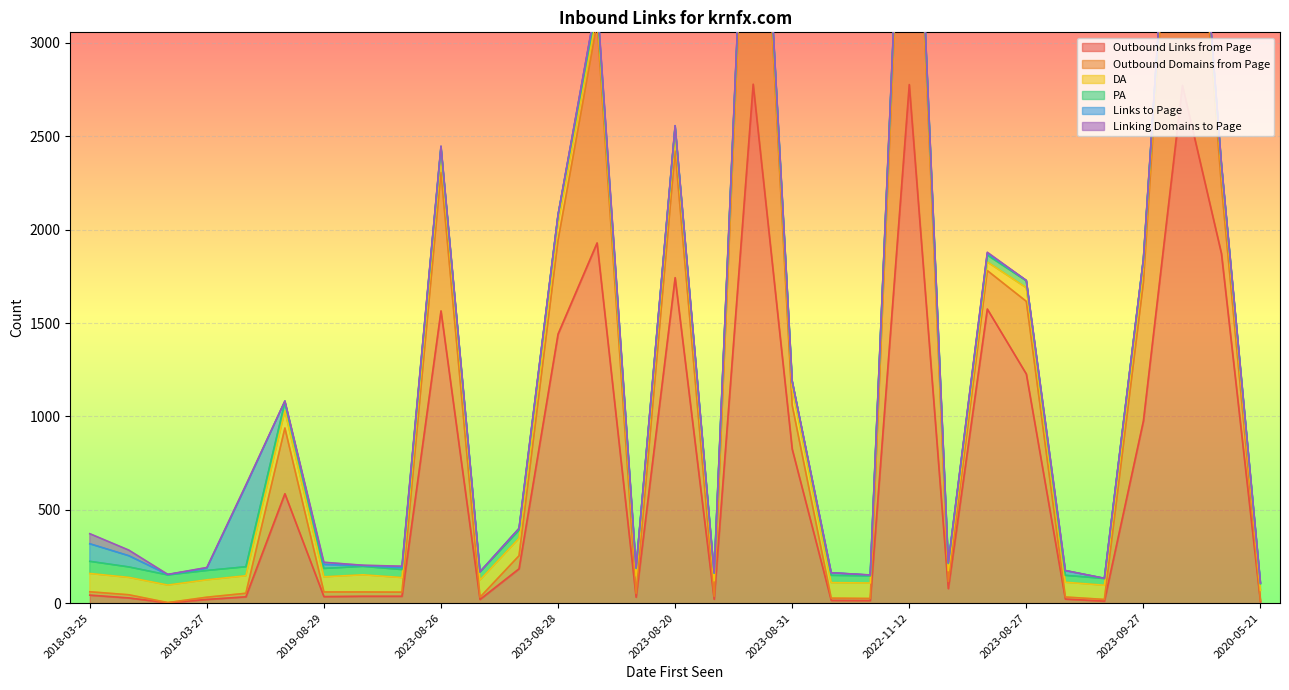

Which has a higher value, 2023-08-25 or 2019-12-13?

2023-08-25